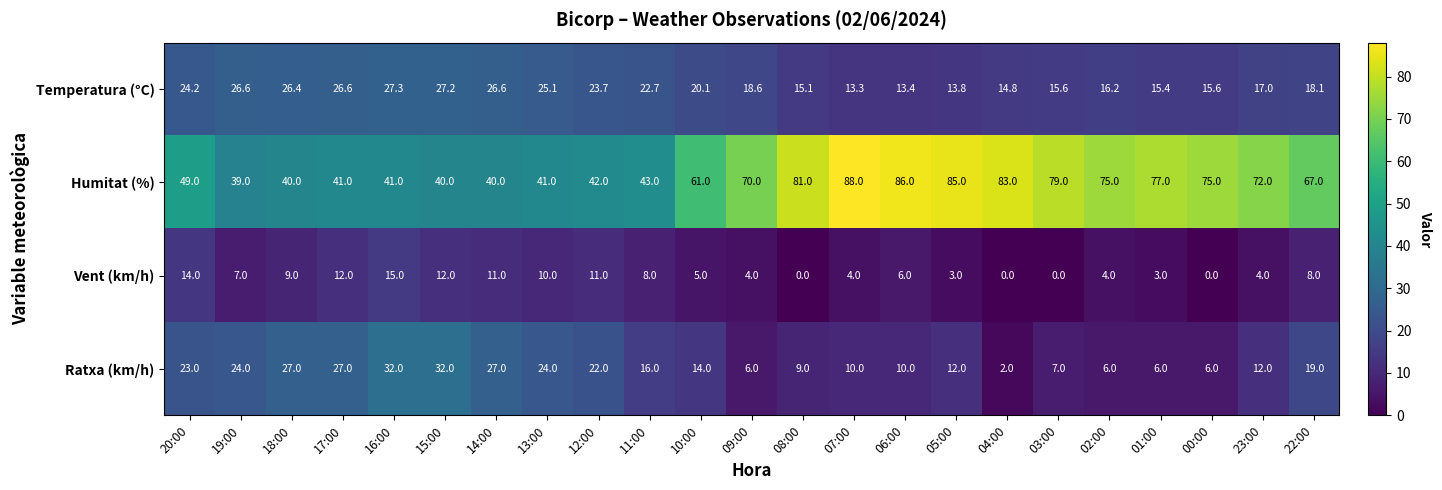

What is the maximum value shown in the chart?

88.0